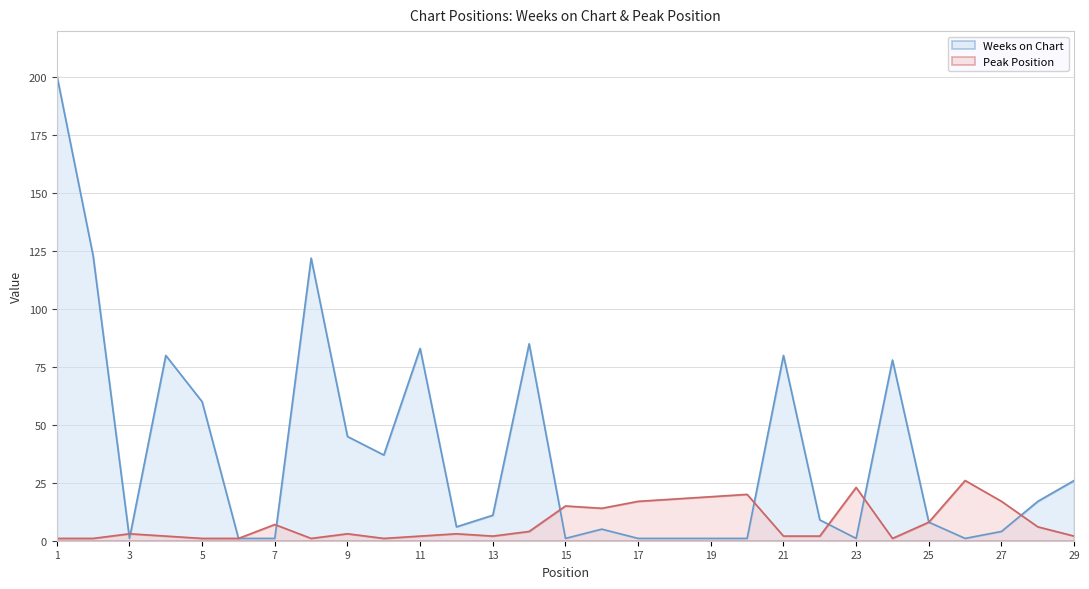

Reading left to right, extract all data points from this chart.

Weeks on Chart: 1=201	2=123	3=1	4=80	5=60	6=1	7=1	8=122	9=45	10=37	11=83	12=6	13=11	14=85	15=1	16=5	17=1	18=1	19=1	20=1	21=80	22=9	23=1	24=78	25=8	26=1	27=4	28=17	29=26
Peak Position: 1=1	2=1	3=3	4=2	5=1	6=1	7=7	8=1	9=3	10=1	11=2	12=3	13=2	14=4	15=15	16=14	17=17	18=18	19=19	20=20	21=2	22=2	23=23	24=1	25=8	26=26	27=17	28=6	29=2